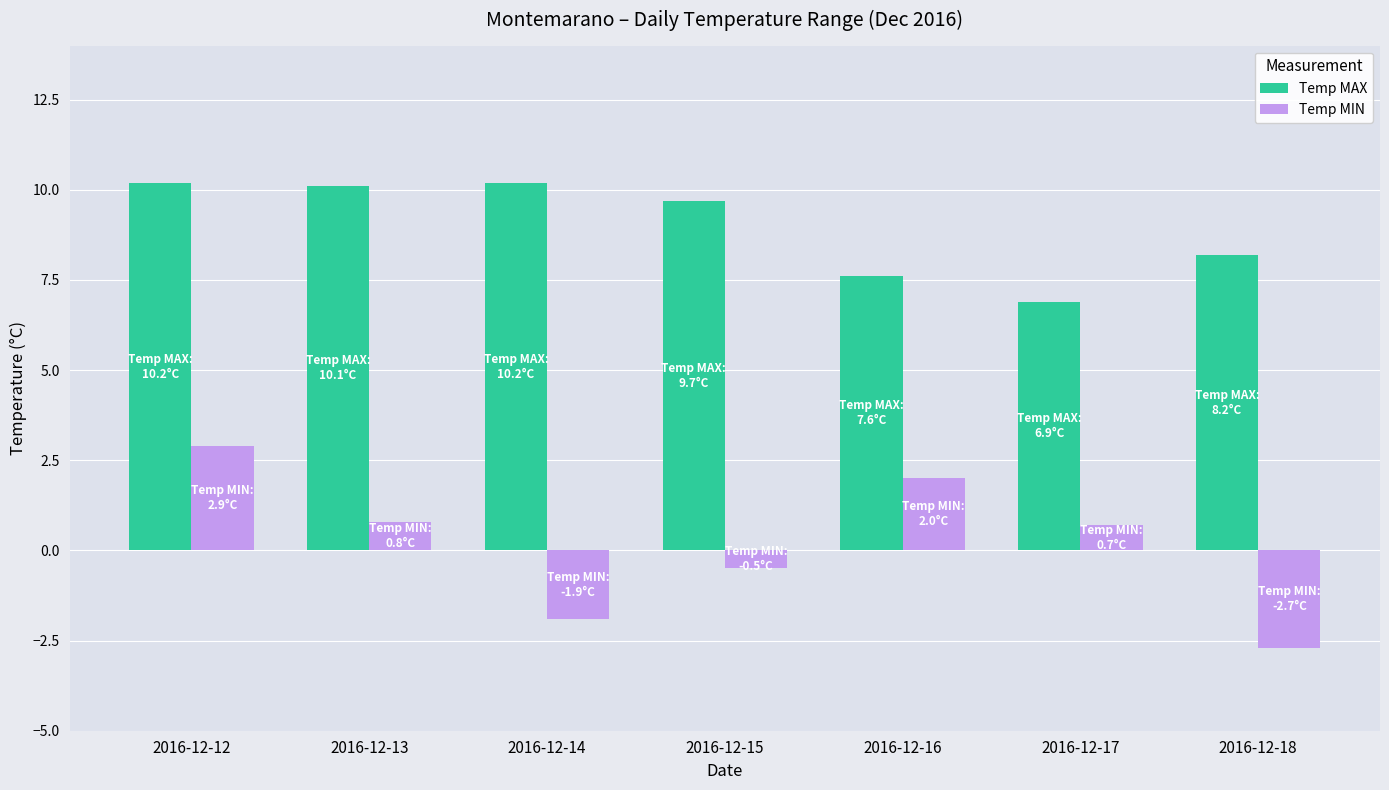

What is the spread (max minus min) of values at 2016-12-17?

6.2